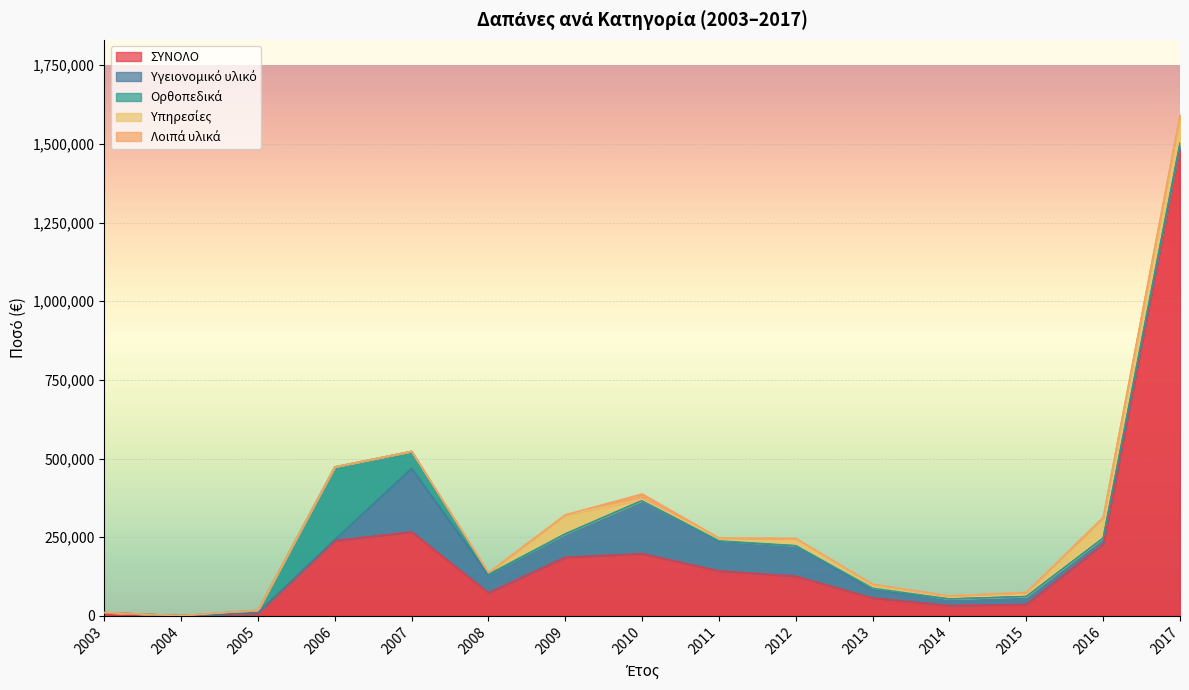

Which series has the largest total across all categories?

ΣΥΝΟΛΟ